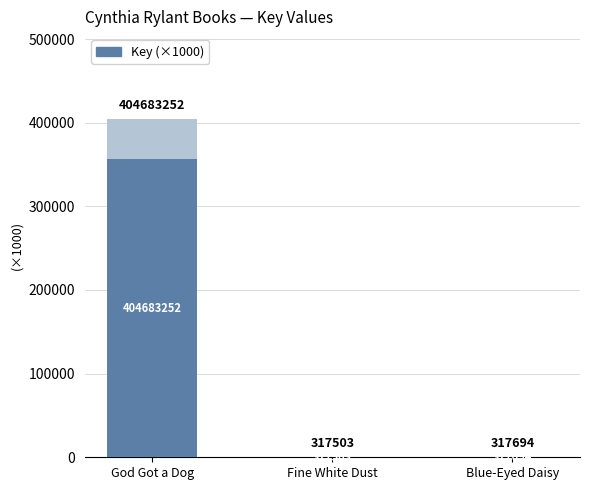

What position from the right is Fine White Dust?

2